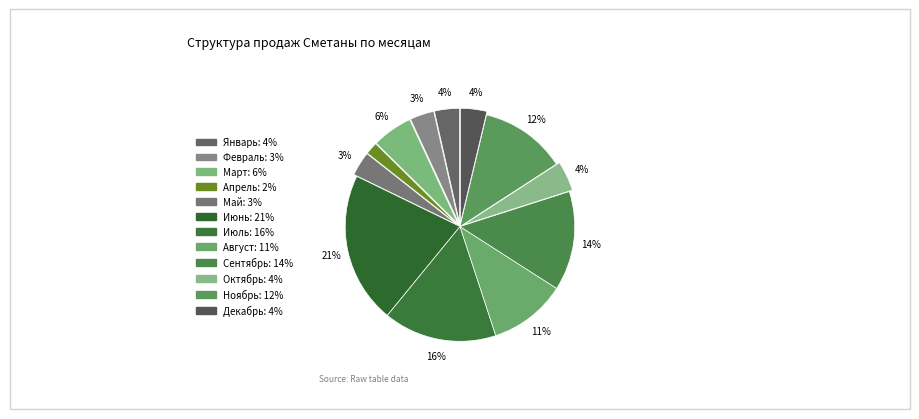

How many slices are in this pie chart?

12